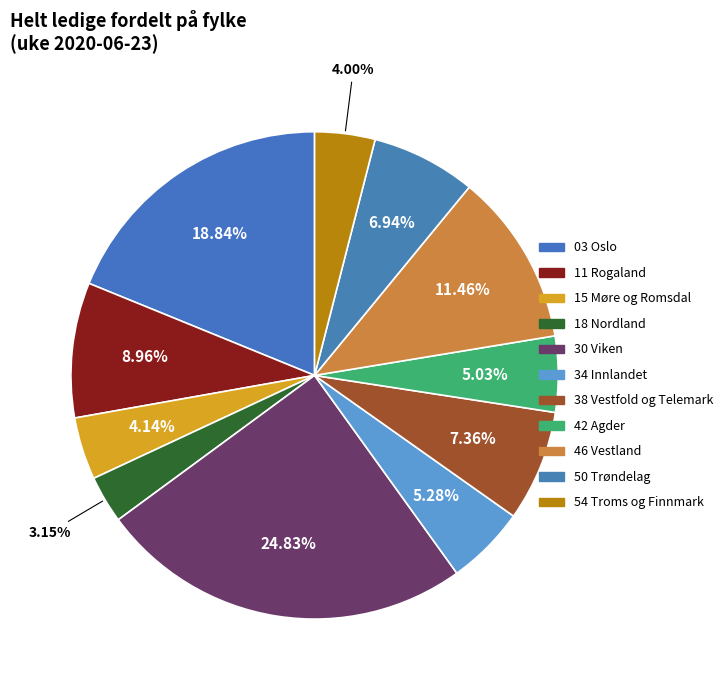

Is there a majority slice in this chart?

No